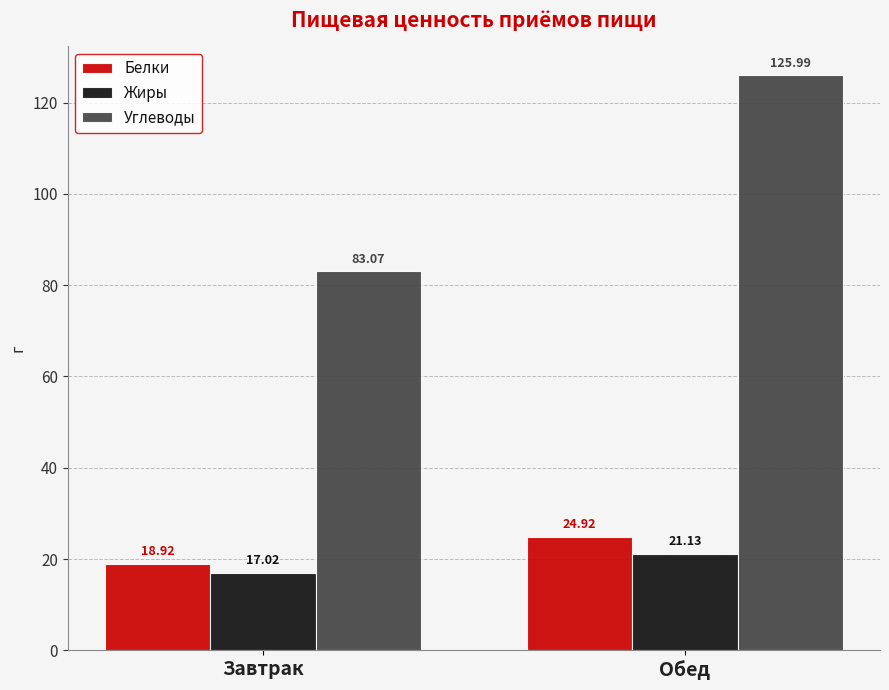

What is the sum of all Белки values?

43.8